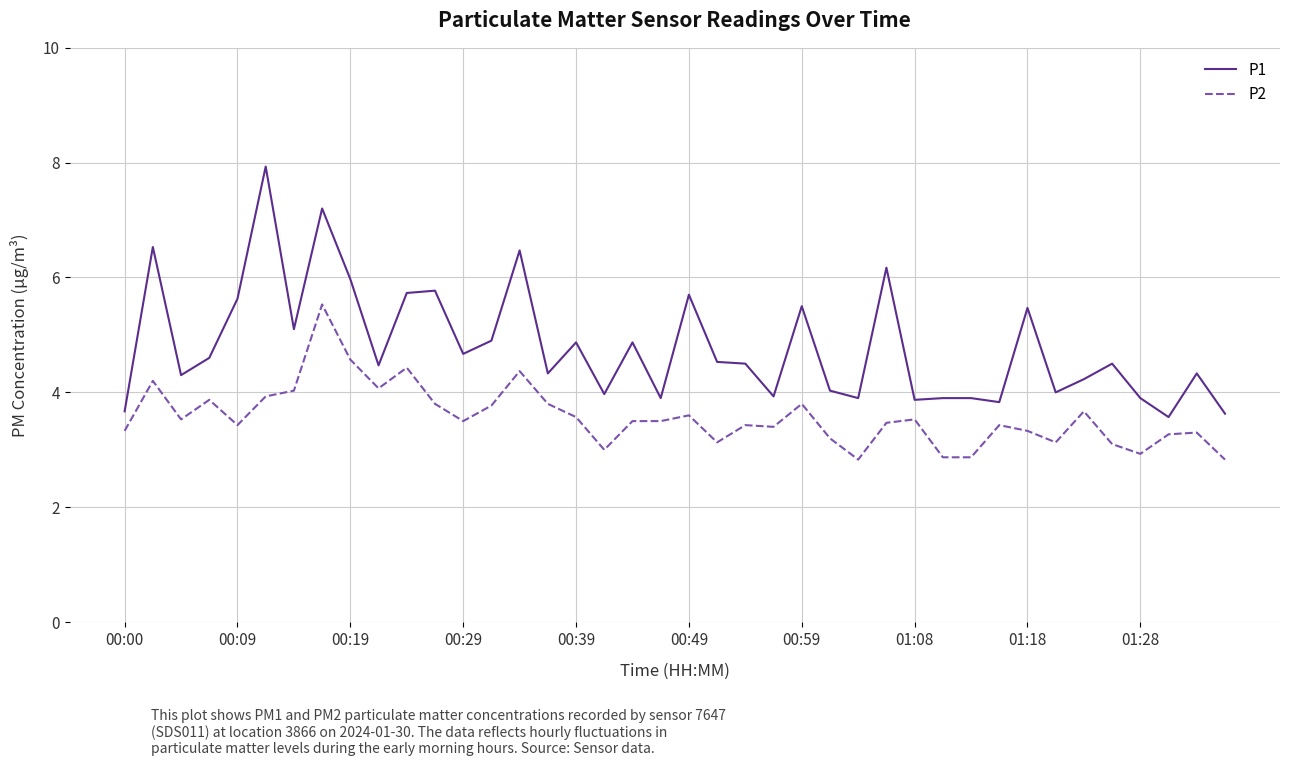

What is the difference between the maximum and minimum values in the P1 series?

4.4